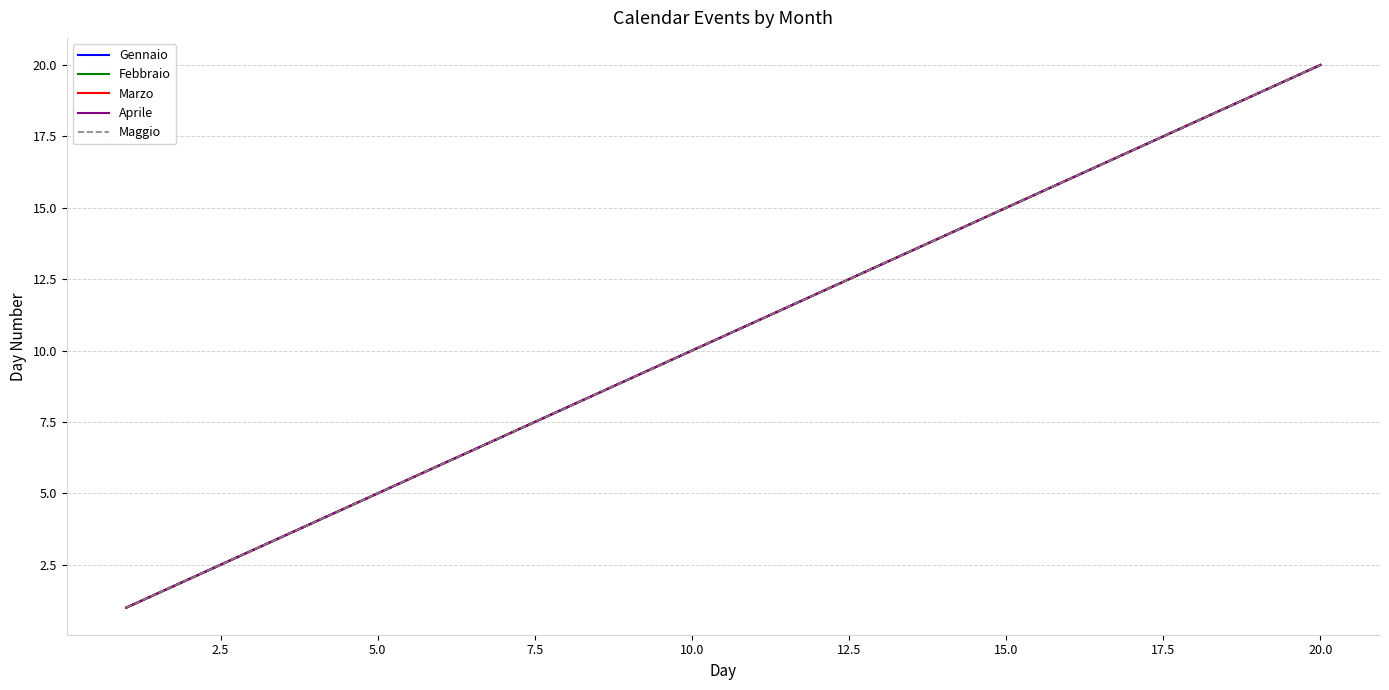

Does the chart have visible grid lines?

Yes